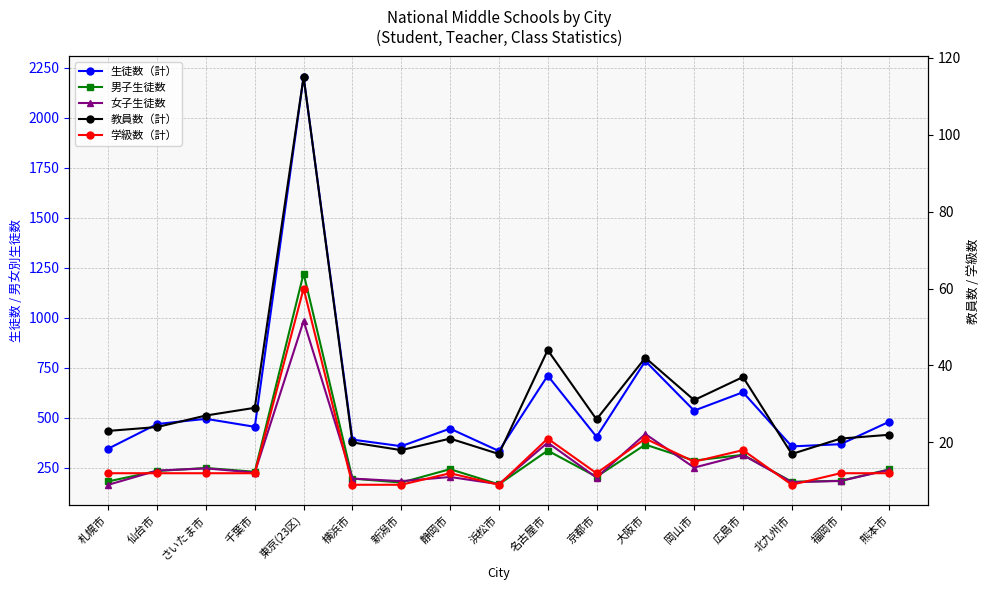

What is the average value of the 女子生徒数 series?

280